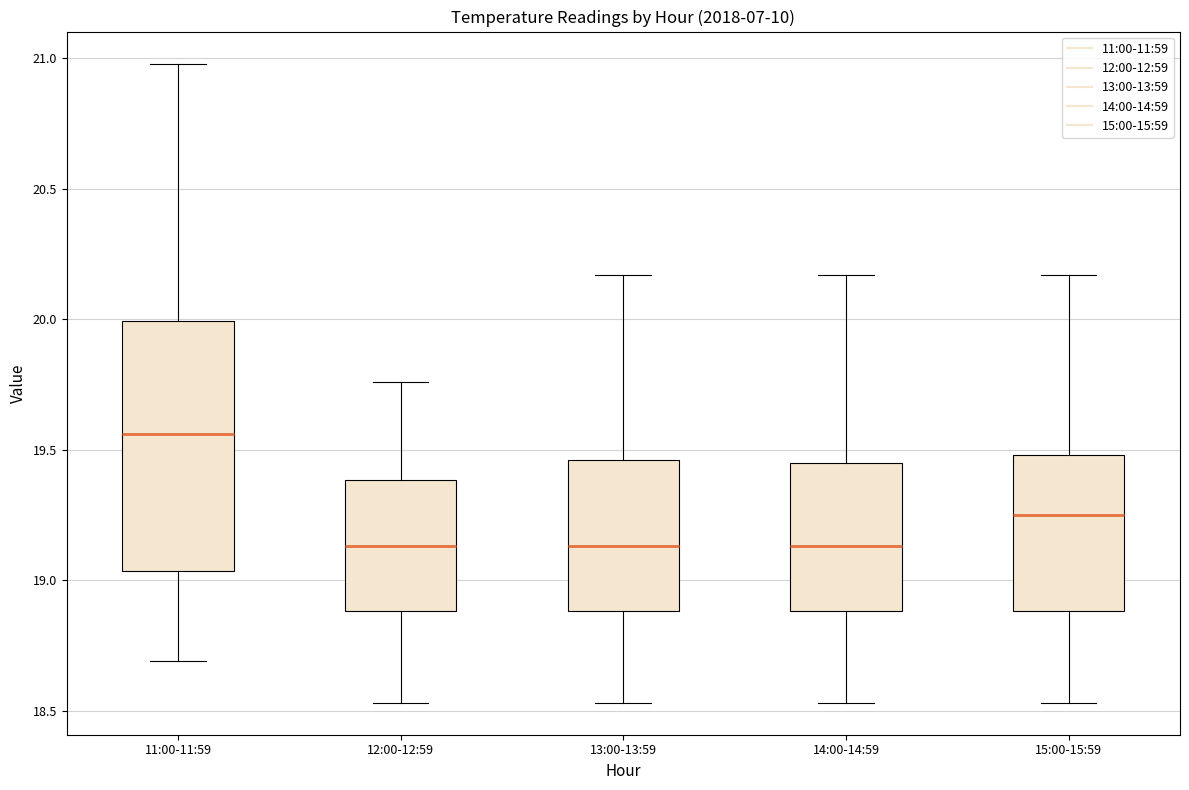

Which box is the tallest, from its lower edge to its upper edge?

11:00-11:59